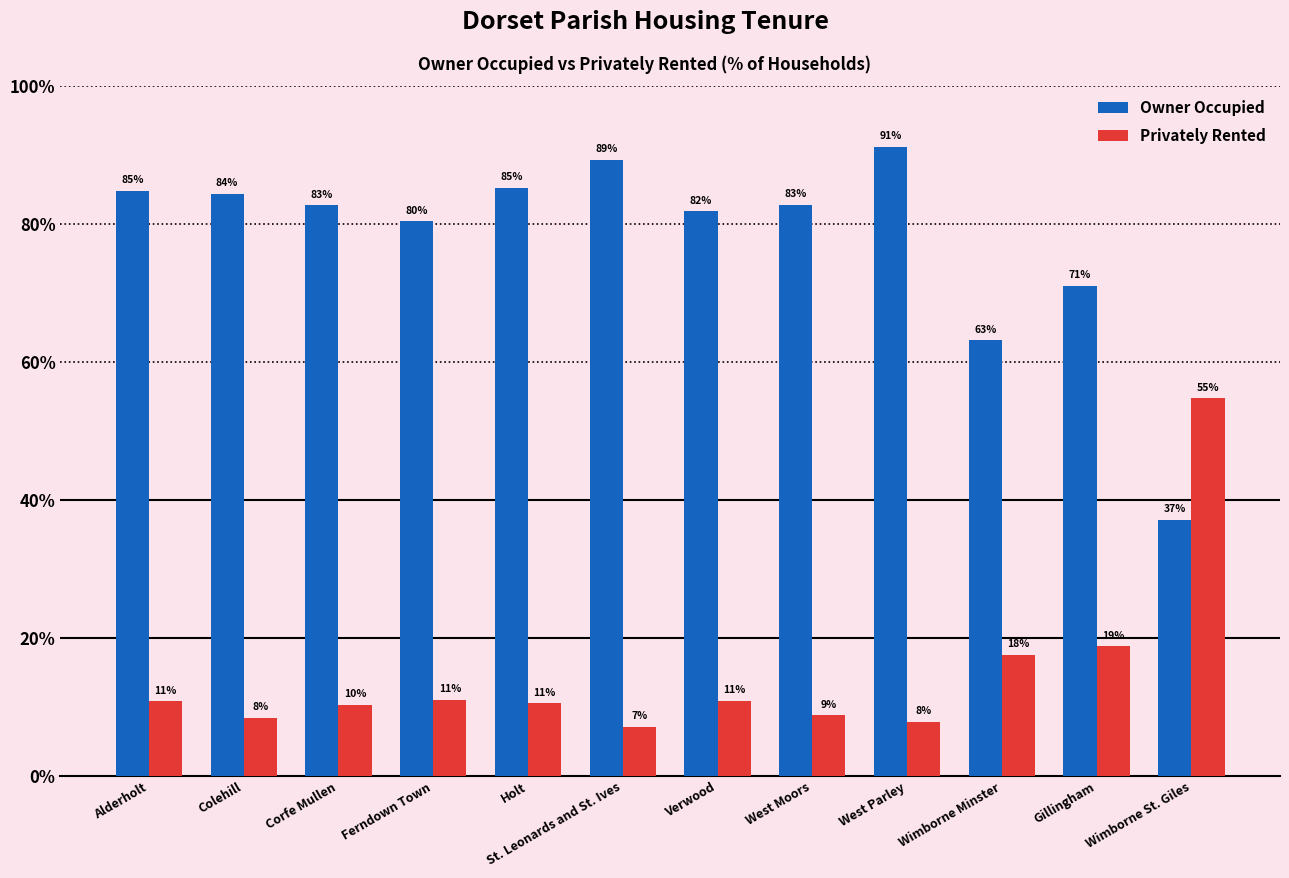

Is it true that Privately Rented equals 14.0 at Corfe Mullen?

False